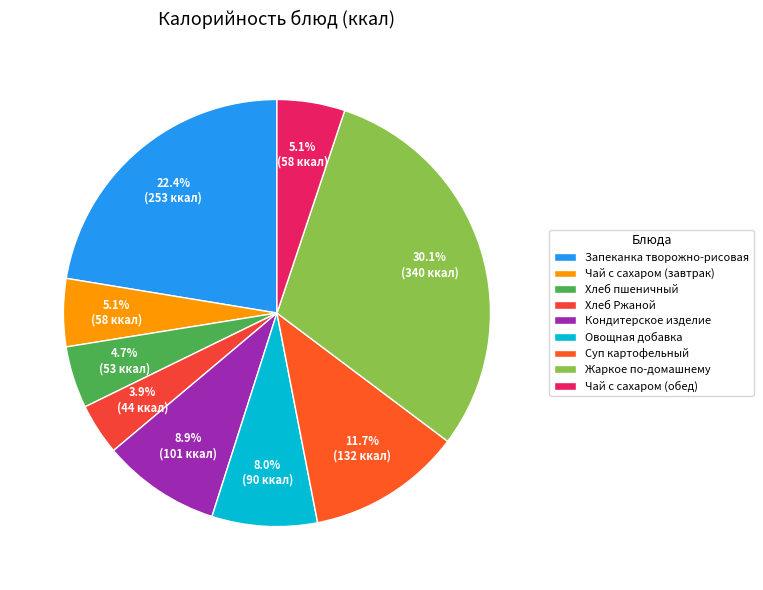

Approximately how many times larger is the value at Суп картофельный compared to Чай с сахаром (завтрак)?

2.3